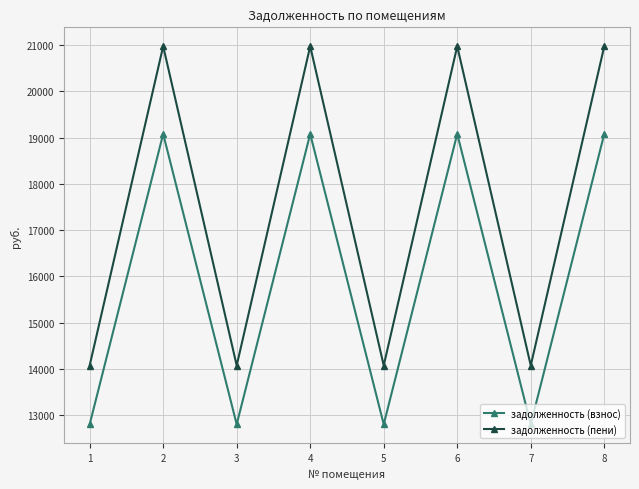

What is the difference between the highest and lowest values at 4?

1893.8